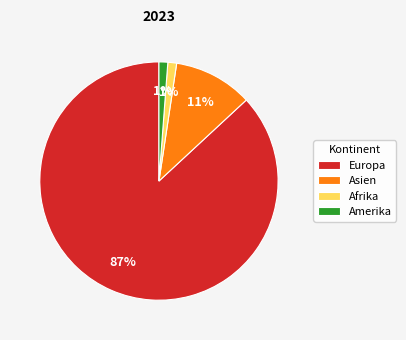

Does Europa account for over 50% of the chart?

Yes